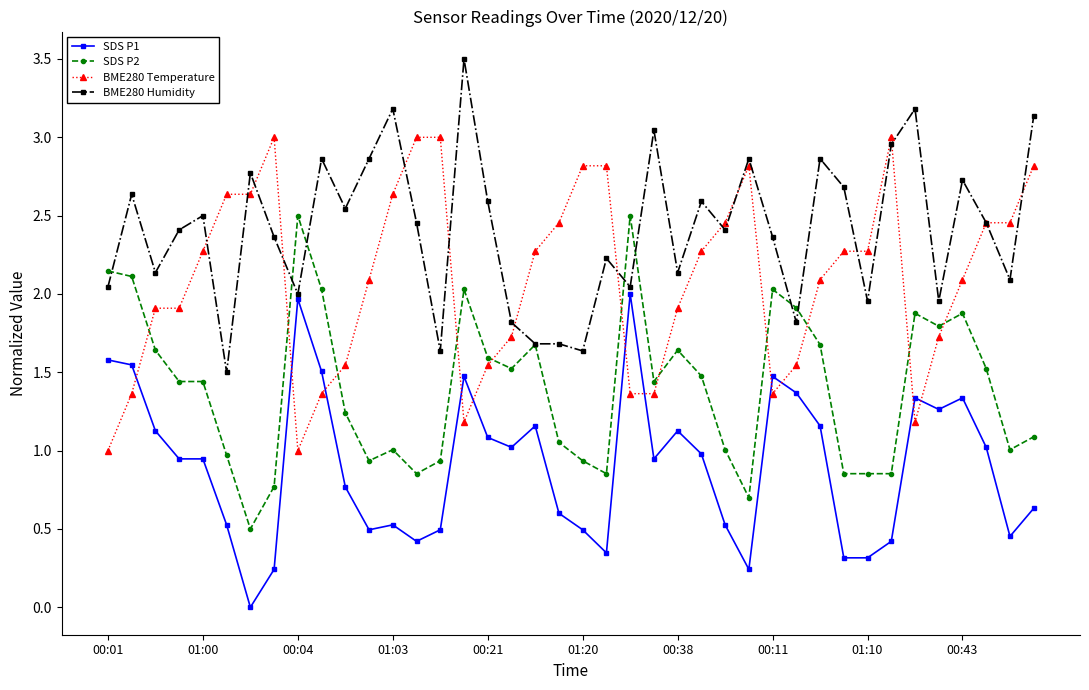

True or false: SDS P2 and SDS P1 cross at least once.

False